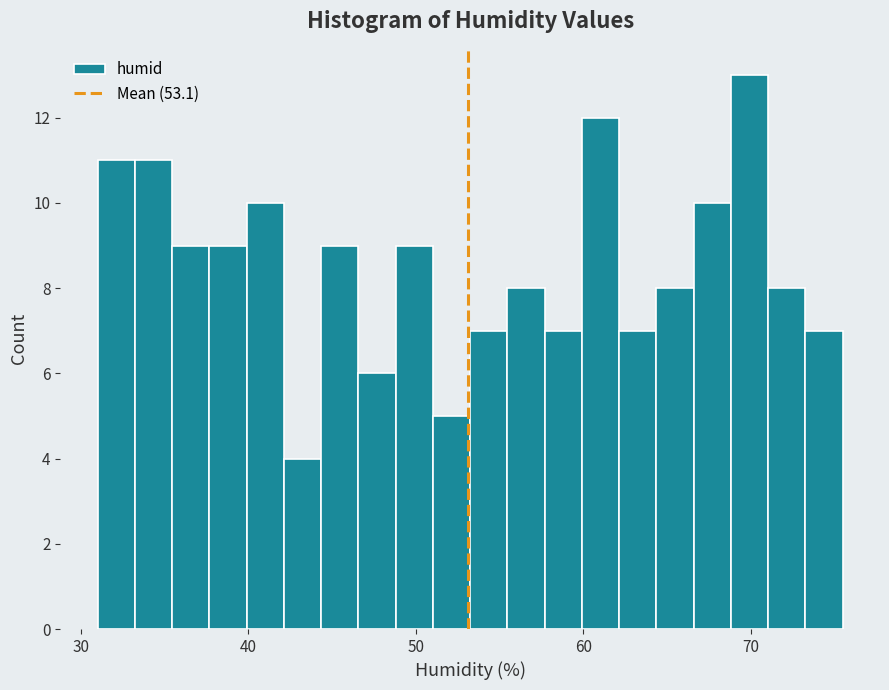

Read against the x-axis, roughly where is the centre of the tallest bar?

70